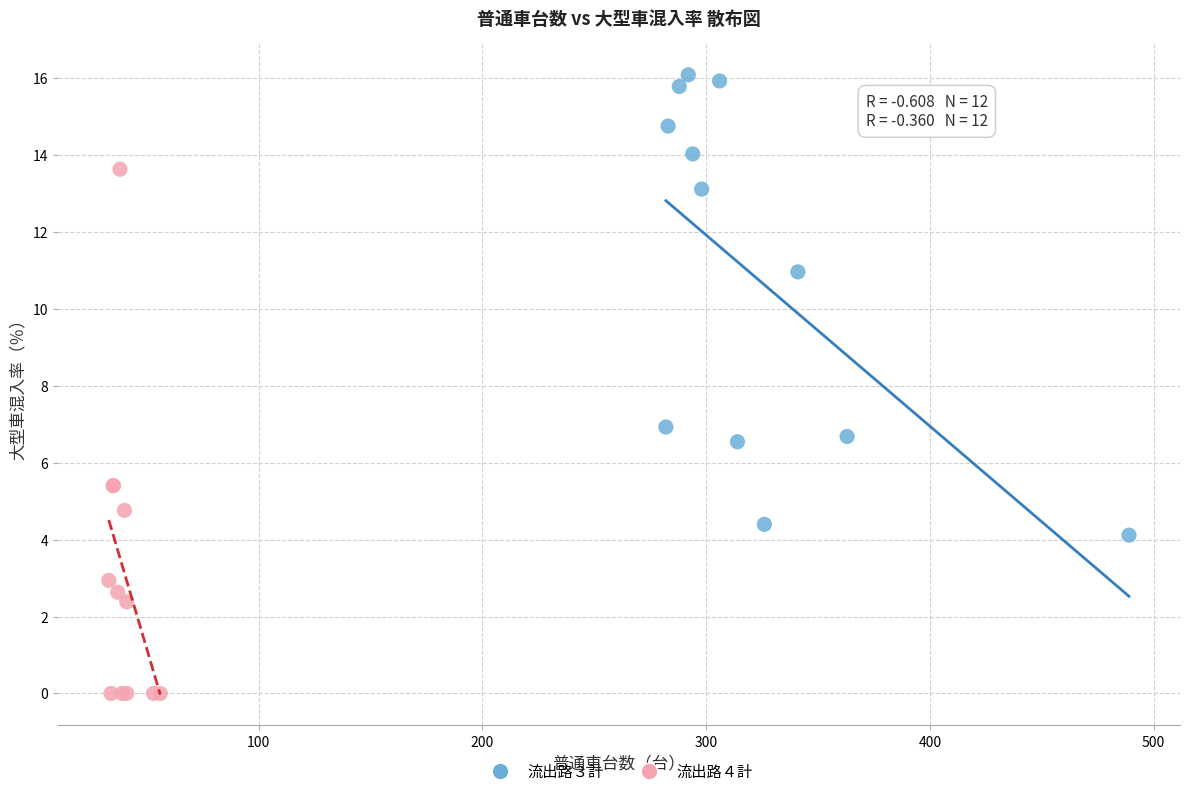

Which series reaches the minimum Y coordinate?

流出路４計